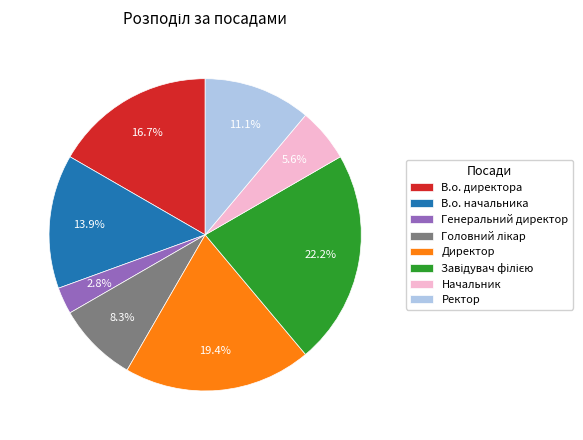

Is there a majority slice in this chart?

No